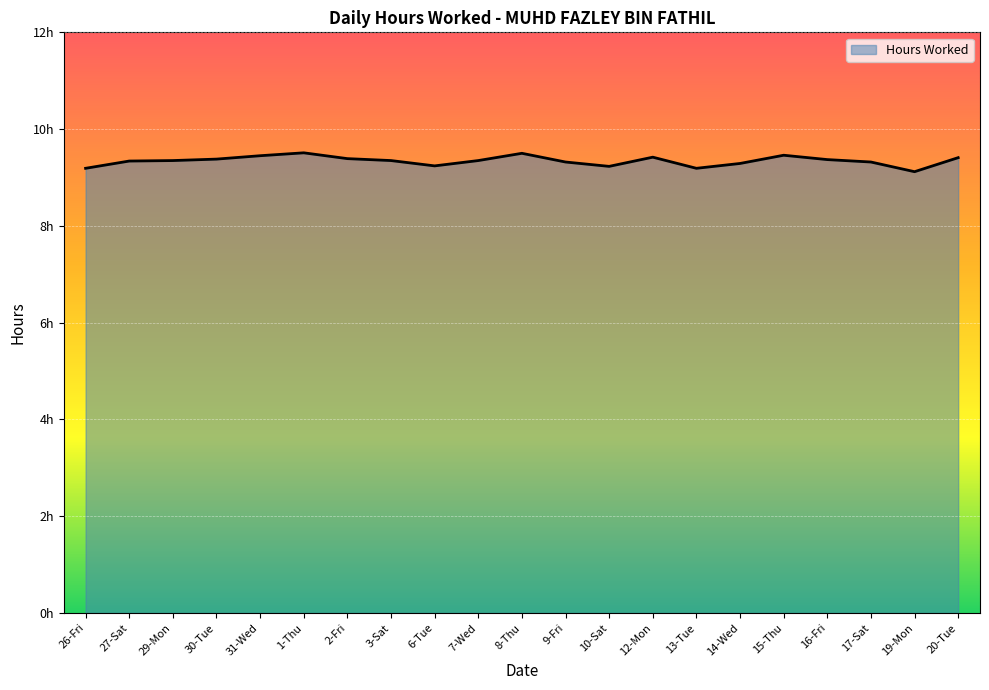

At which label is the value closest to 9?

19-Mon